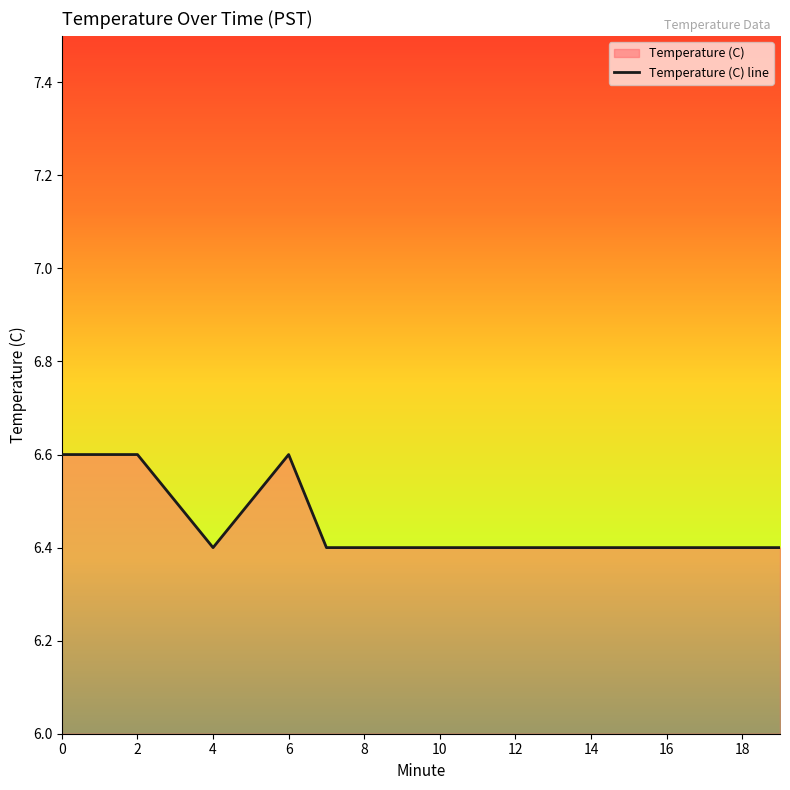

Reading left to right, extract all data points from this chart.

0=6.6	1=6.6	2=6.6	3=6.5	4=6.4	5=6.5	6=6.6	7=6.4	8=6.4	9=6.4	10=6.4	11=6.4	12=6.4	13=6.4	14=6.4	15=6.4	16=6.4	17=6.4	18=6.4	19=6.4